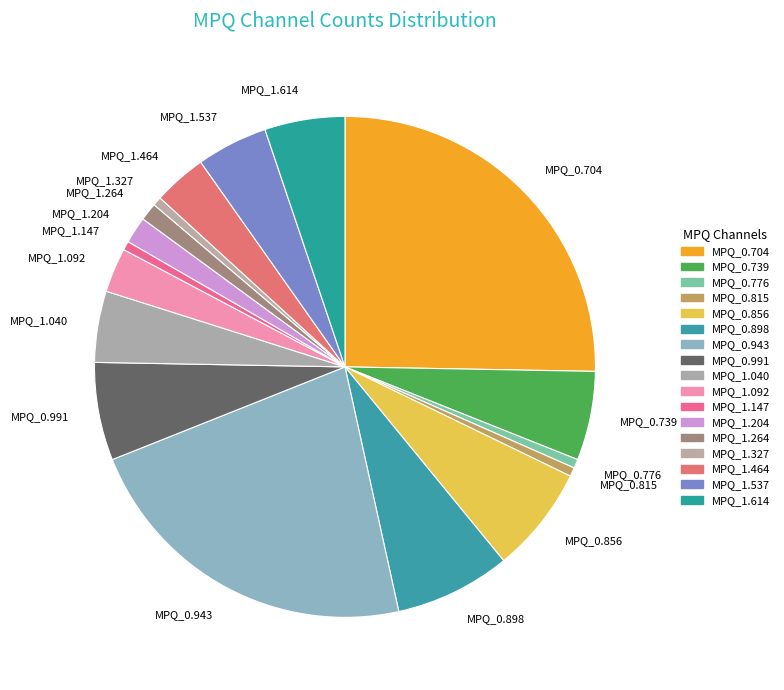

Is it true that MPQ_0.739 is 1% of the pie?

False